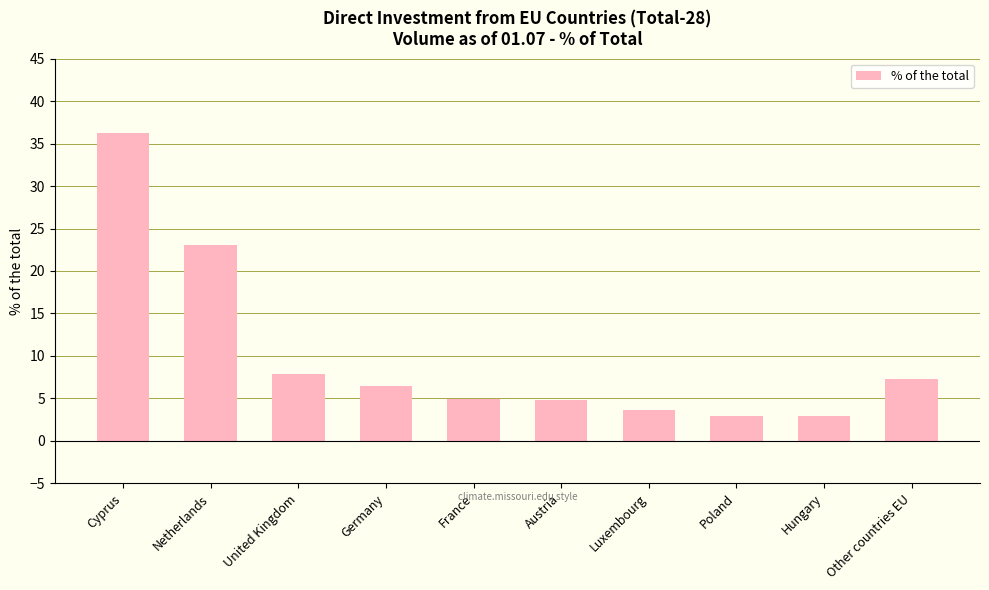

True or false: the data shows 7.9 at United Kingdom.

True